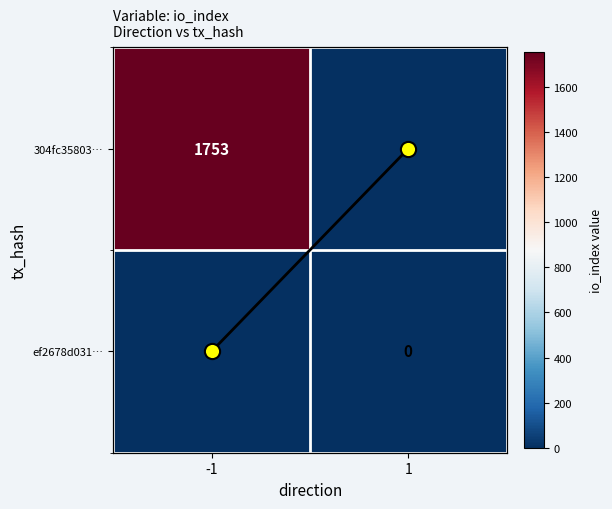

How many categories are shown in the chart?

2